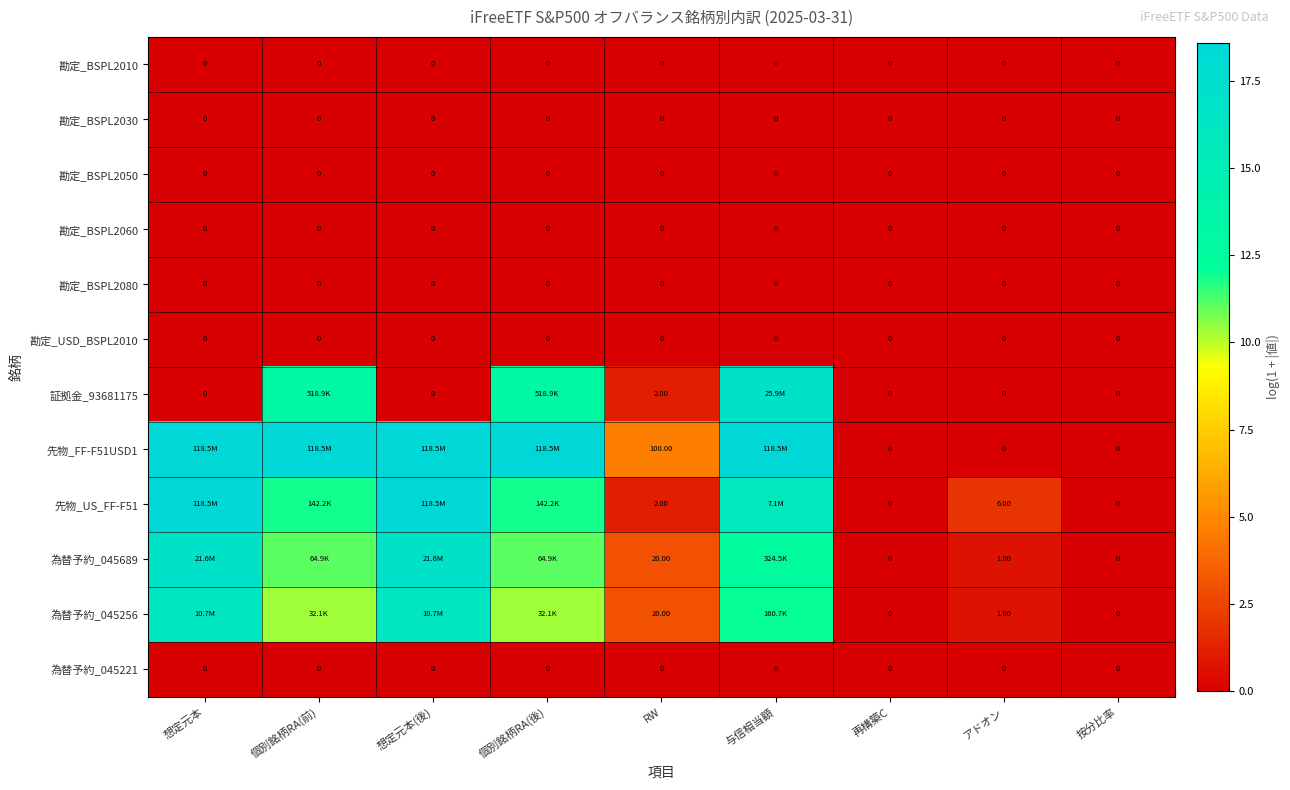

At which label is 勘定_USD_BSPL2010 closest to 0?

想定元本